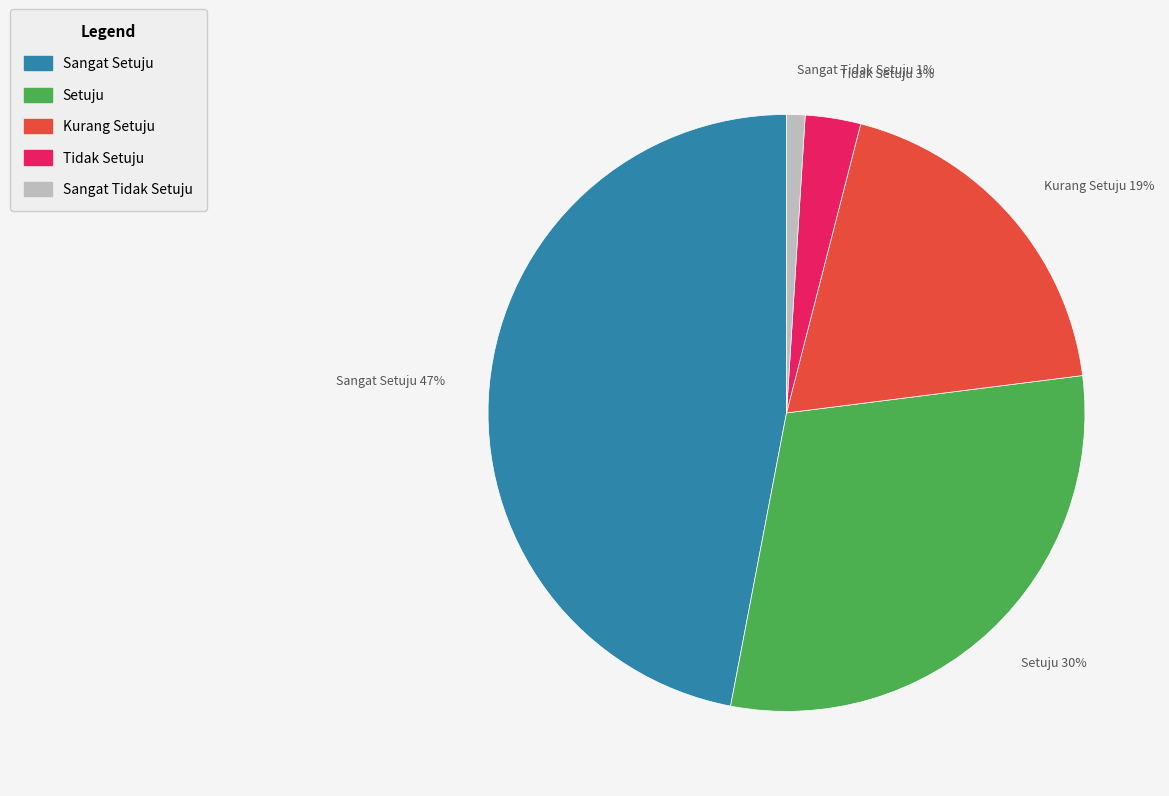

Rank the categories by value from highest to lowest.

Sangat Setuju, Setuju, Kurang Setuju, Tidak Setuju, Sangat Tidak Setuju